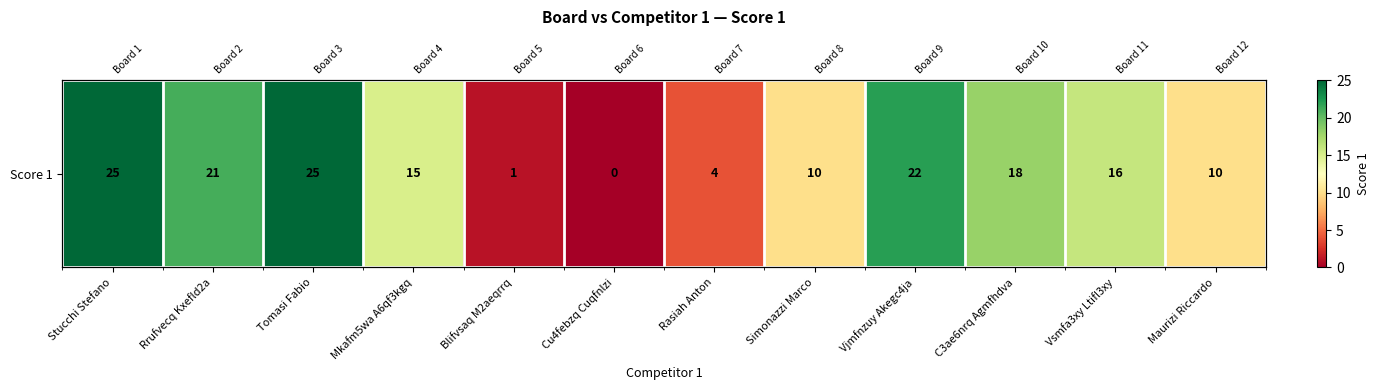

What is the sum of the values at Maurizi Riccardo and Tomasi Fabio?

35